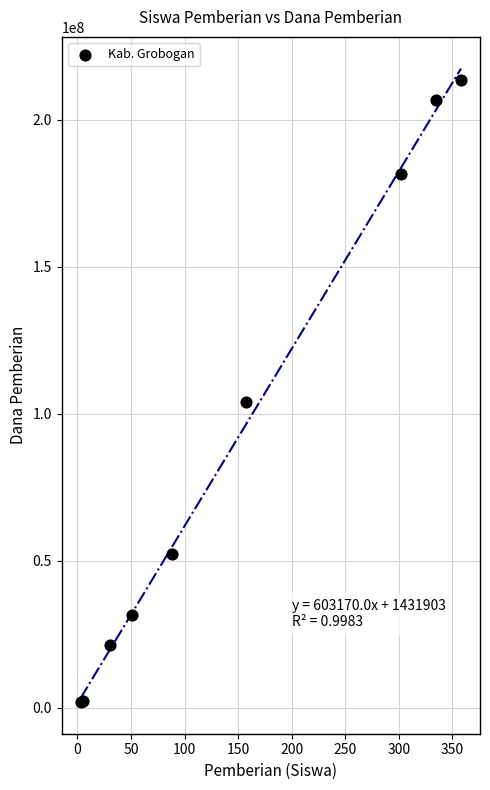

What Y value in the scatter plot is closest to 107625000?

103875000